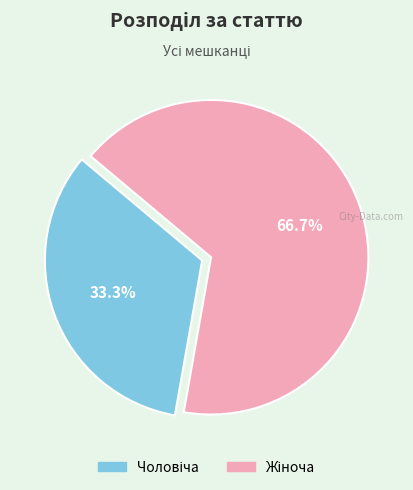

Does any single category account for the majority?

Yes